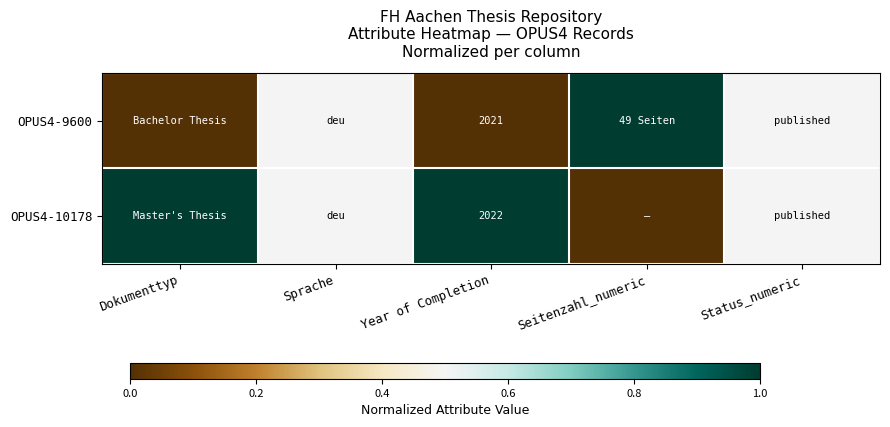

What is the total value across all series at Dokumenttyp?

1.0